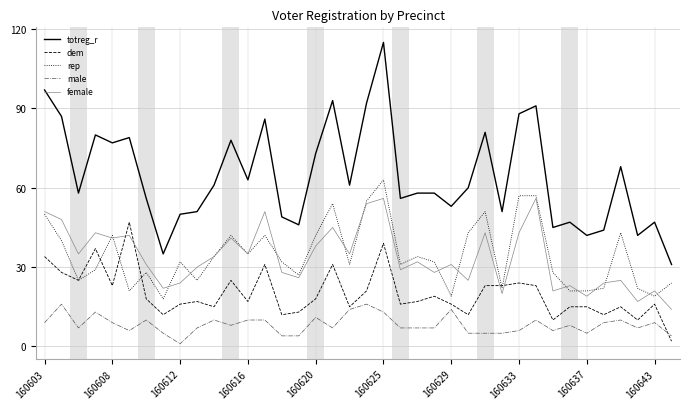

Which series has the widest spread of values?

totreg_r